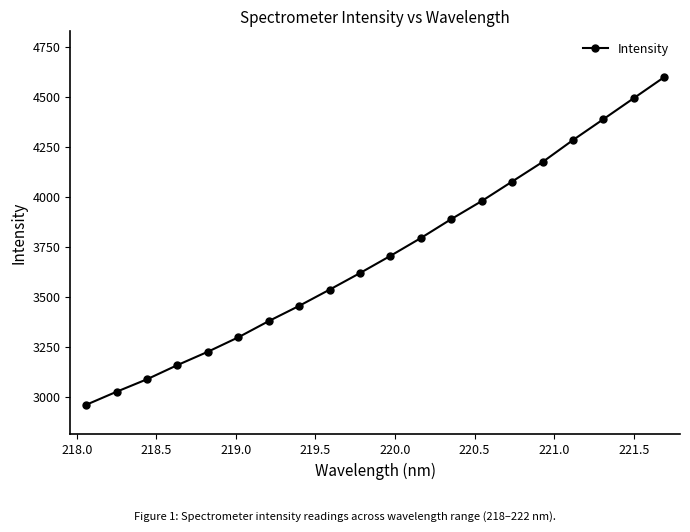

What is the minimum value shown in the chart?

2959.5